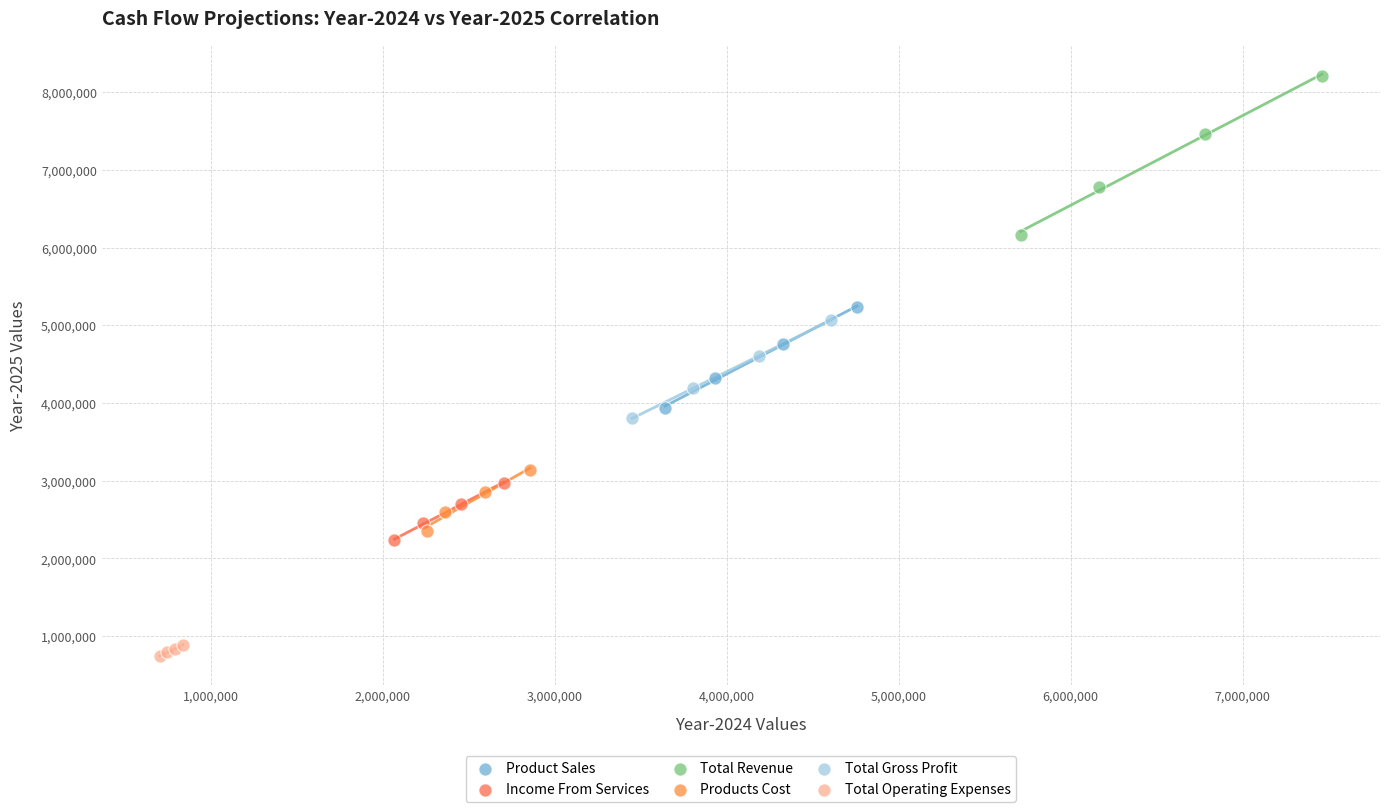

Which series reaches the maximum Y coordinate?

Total Revenue